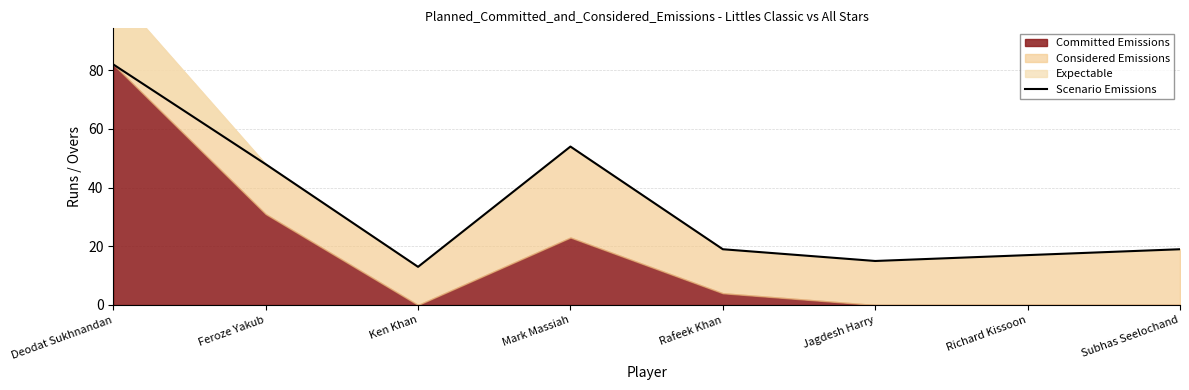

What is the change in value from Deodat Sukhnandan to Mark Massiah?

-28